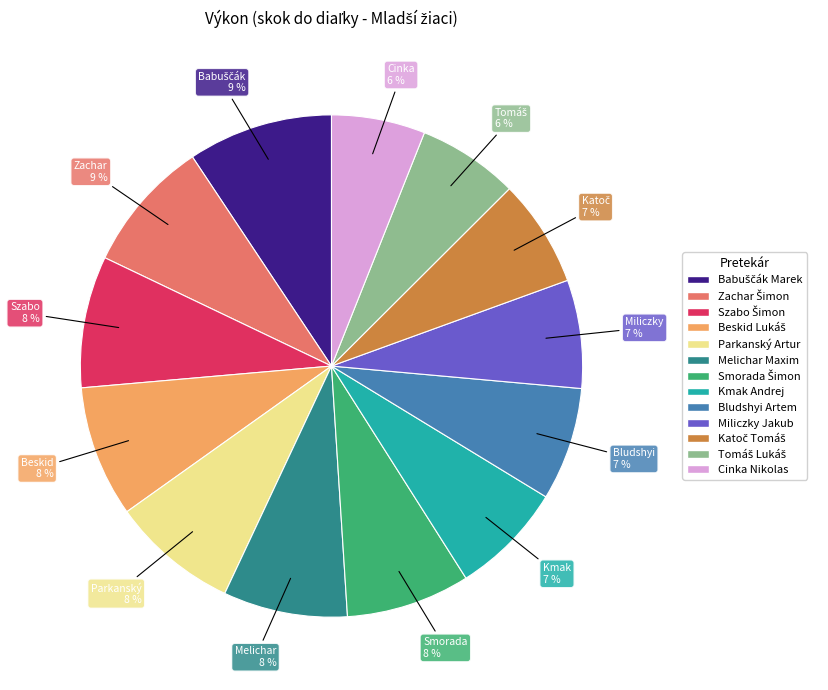

To the nearest percent, what is the average slice percentage?

8%